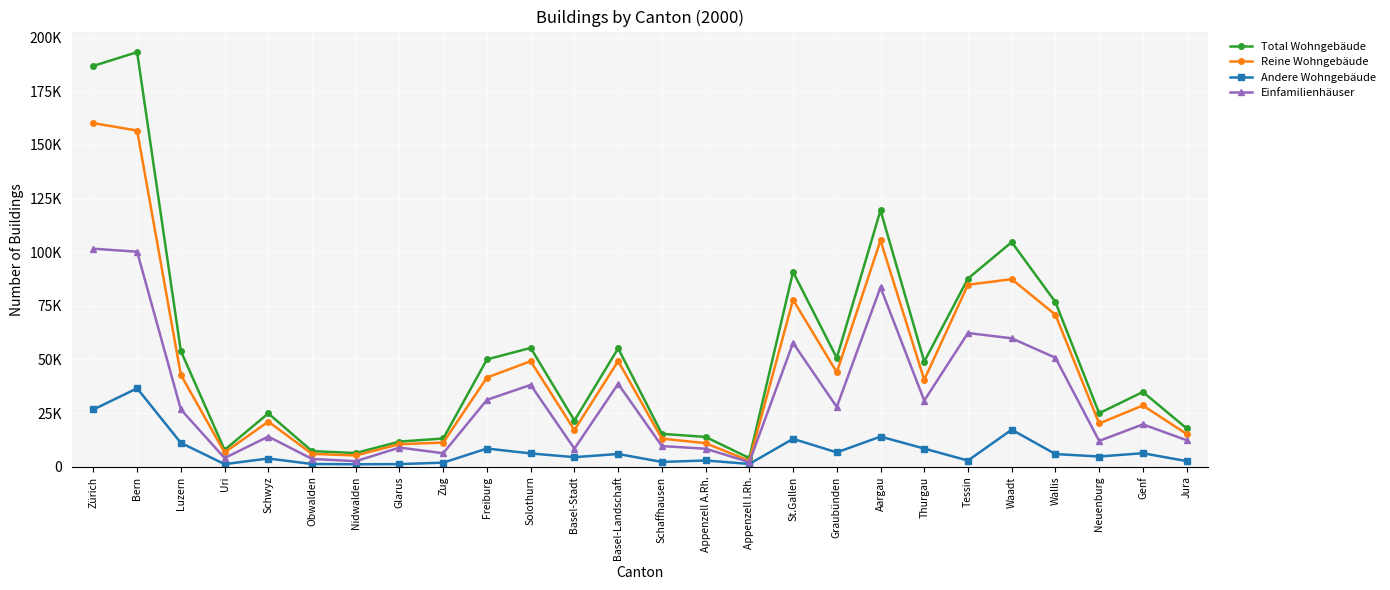

What are all the series names shown in the legend?

Total Wohngebäude, Reine Wohngebäude, Andere Wohngebäude, Einfamilienhäuser